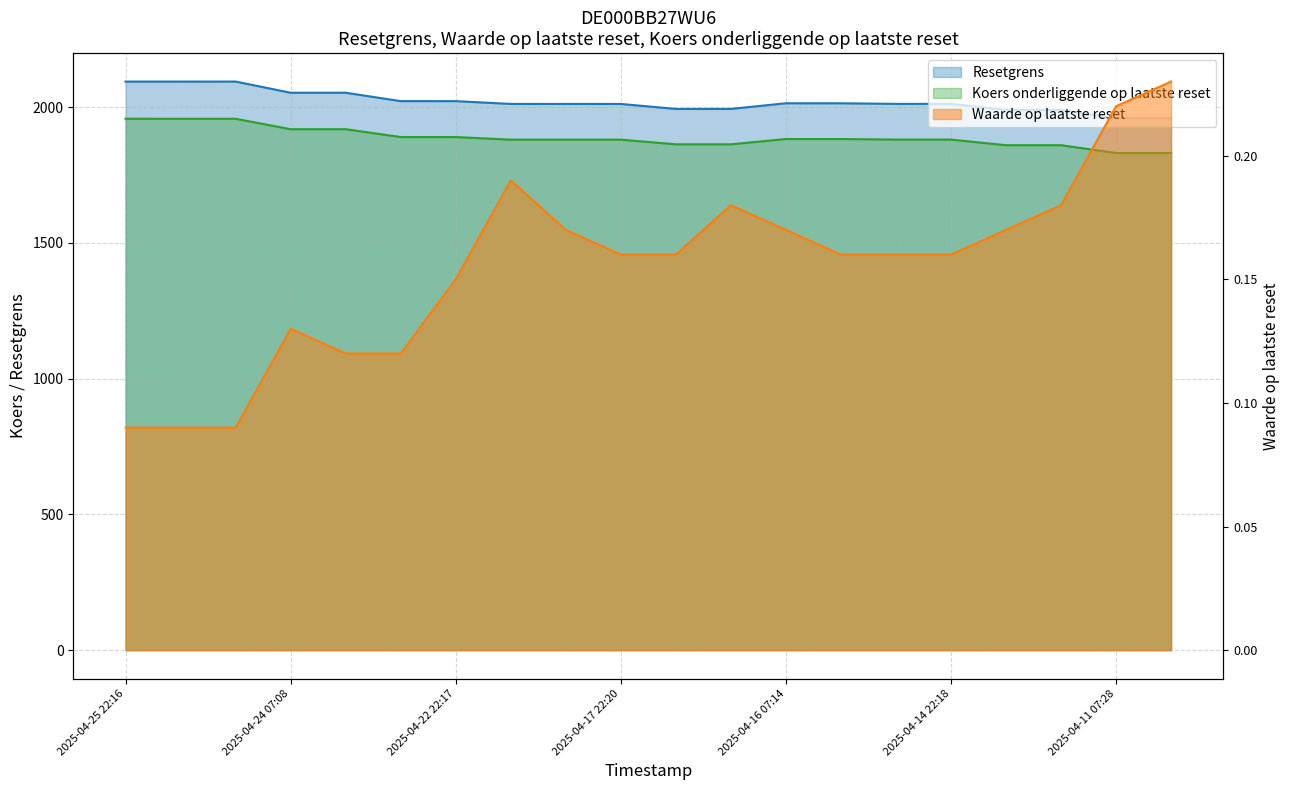

True or false: Koers onderliggende op laatste reset and Resetgrens intersect in this chart.

False